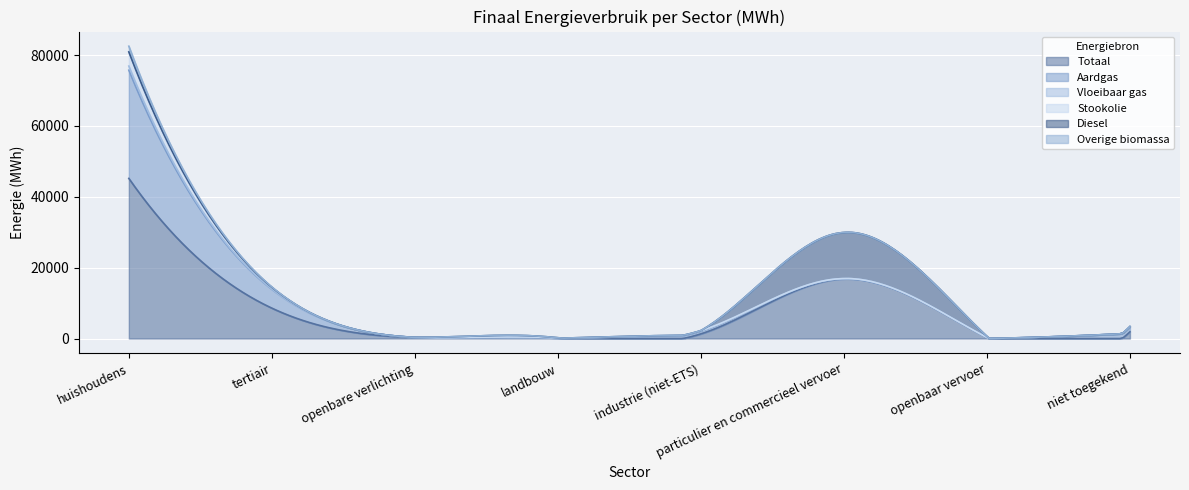

At which label does Aardgas first exceed 788?

huishoudens